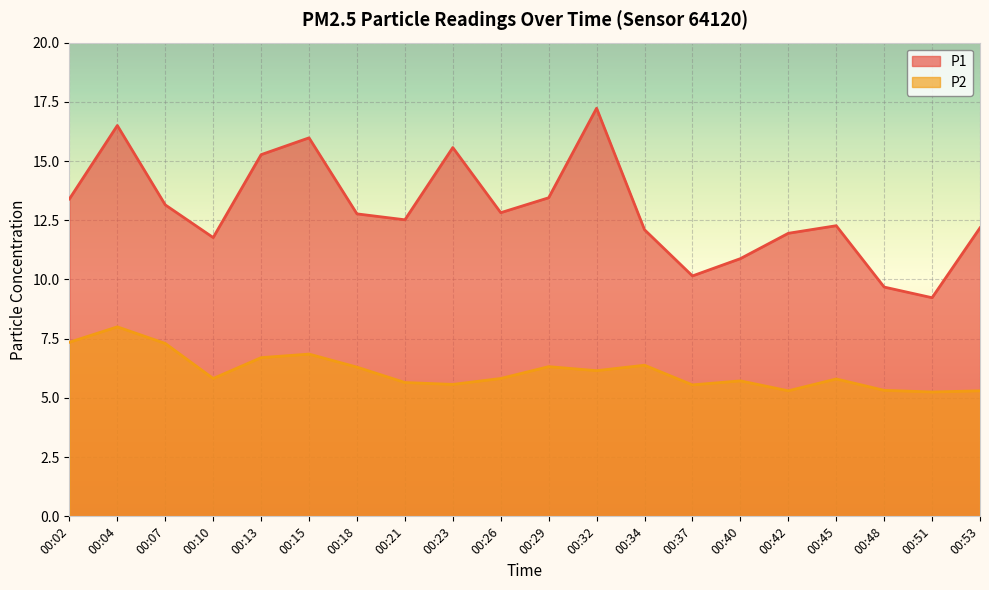

Is it true that P2 equals 1.7 at 00:13?

False